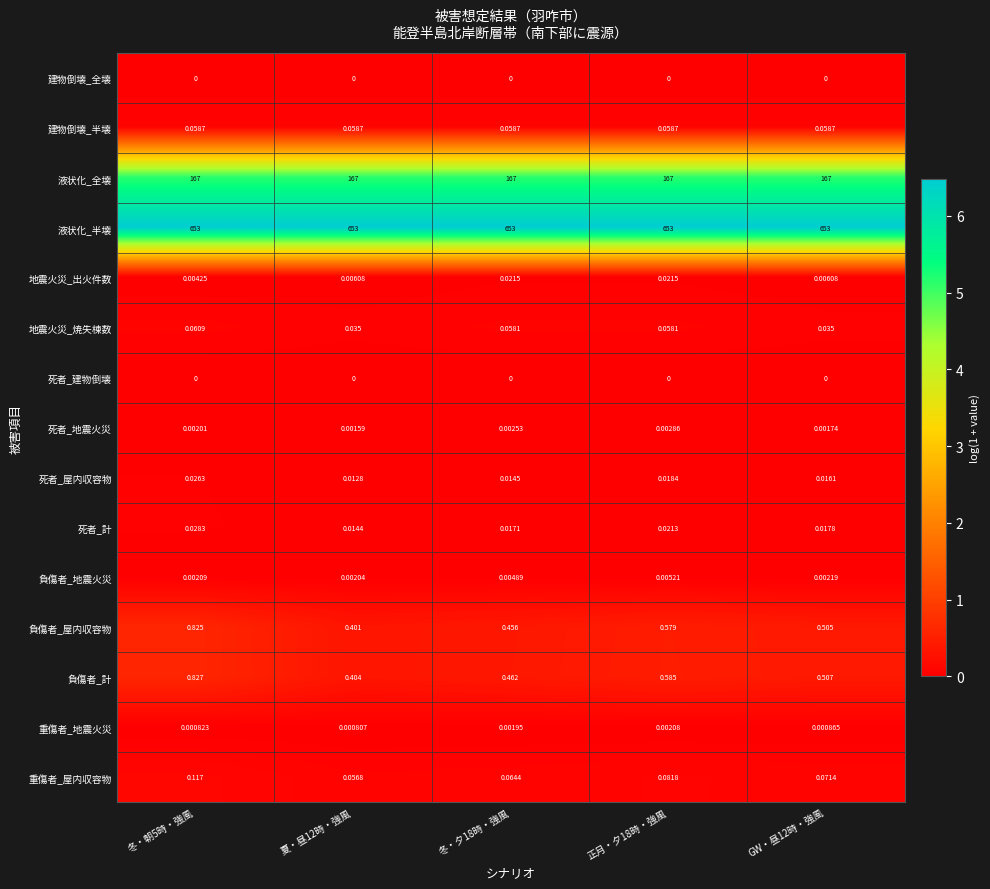

Between 冬・朝5時・強風 and 正月・夕18時・強風, which series saw the biggest shift?

負傷者_屋内収容物